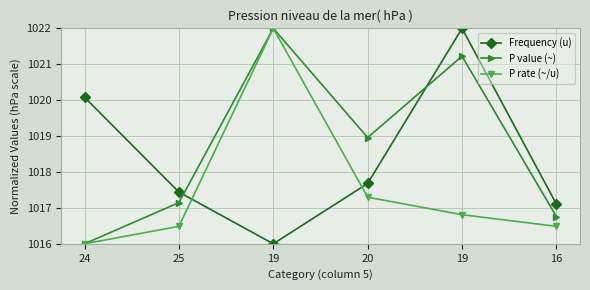

True or false: P rate (~/u) has more than 2 points higher than both neighbors.

False